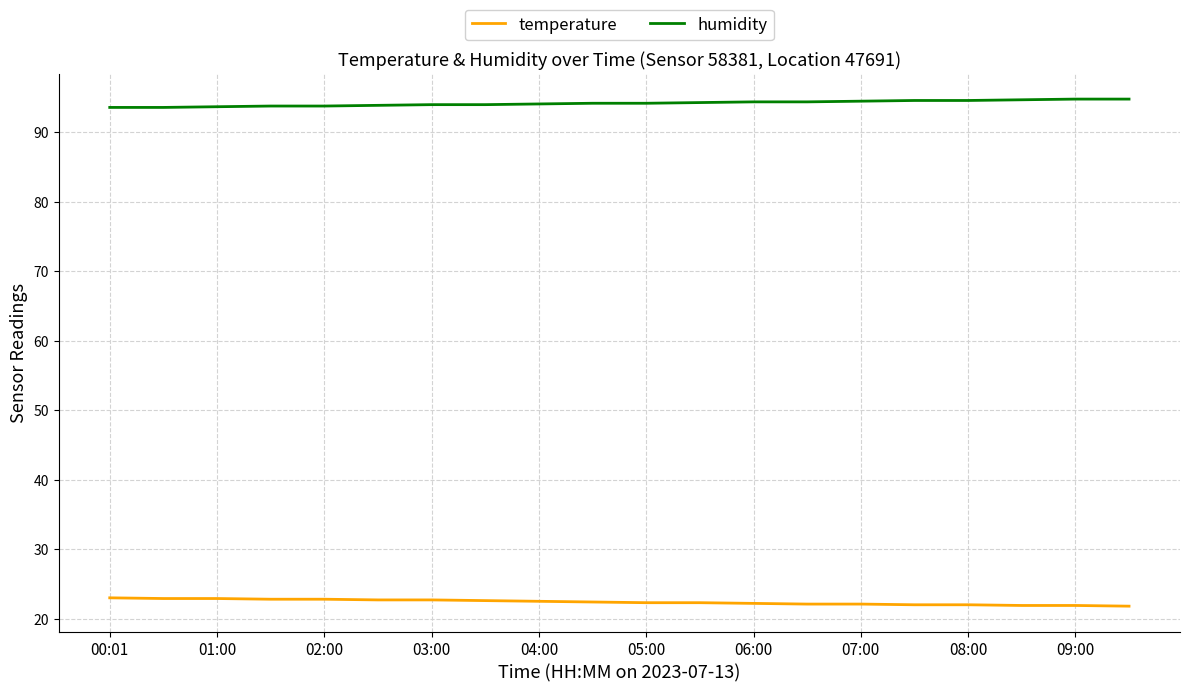

List the series in order of their peak value, lowest first.

temperature, humidity